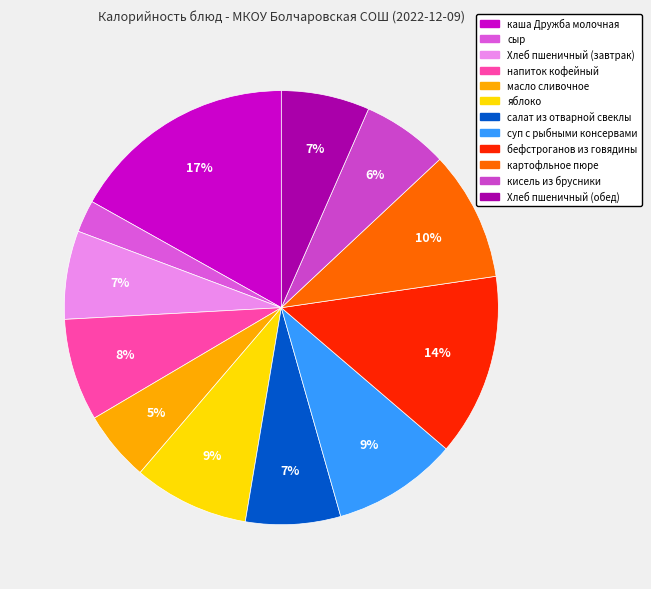

What is the change in value from масло сливочное to бефстроганов из говядины?

+119.2